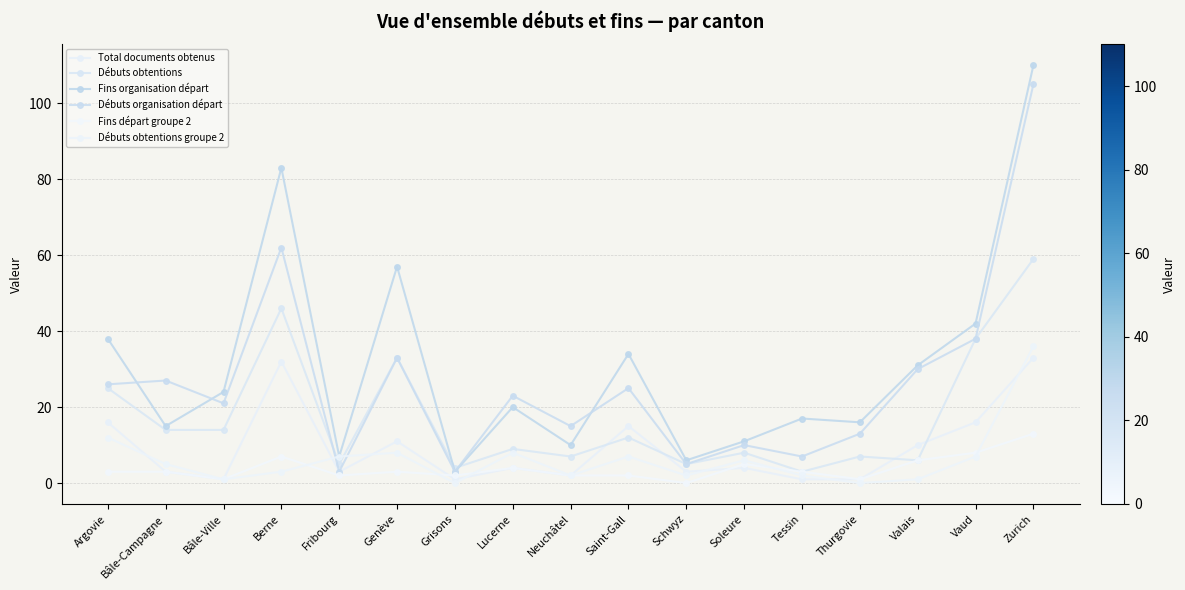

True or false: Débuts obtentions has more than 2 interior local peaks.

True